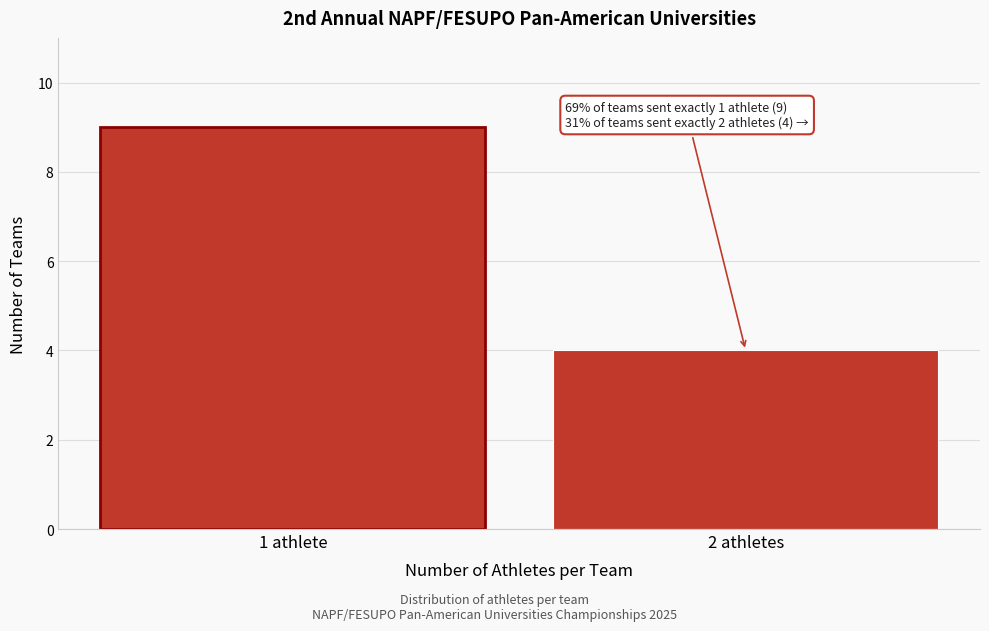

Reading left to right, what are all the values shown in this chart?

1 athlete=9	2 athletes=4